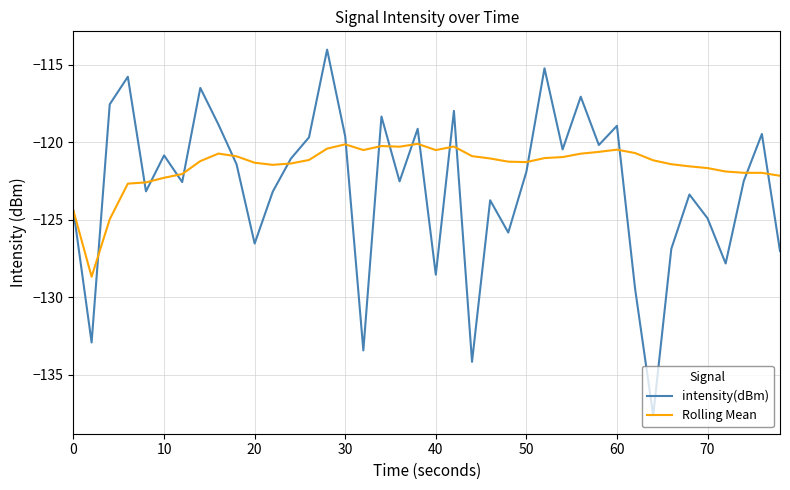

List the series in order of their peak value, lowest first.

Rolling Mean, intensity(dBm)